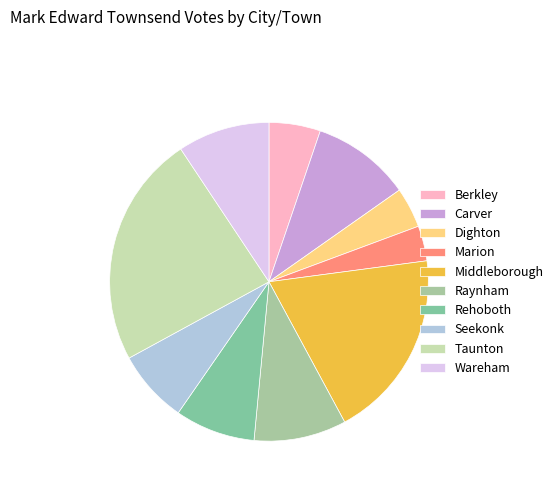

Which category has the biggest portion of the pie?

Taunton